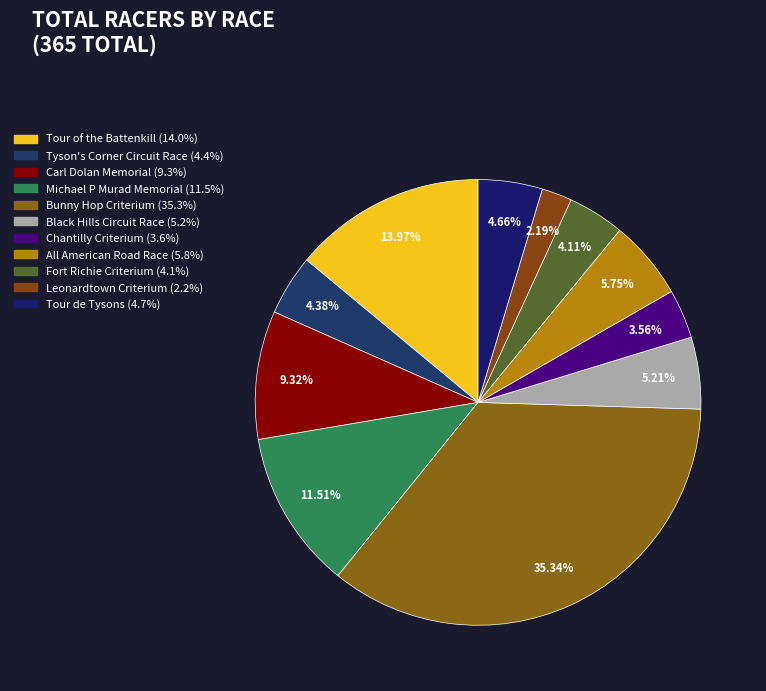

How many slices are in this pie chart?

11